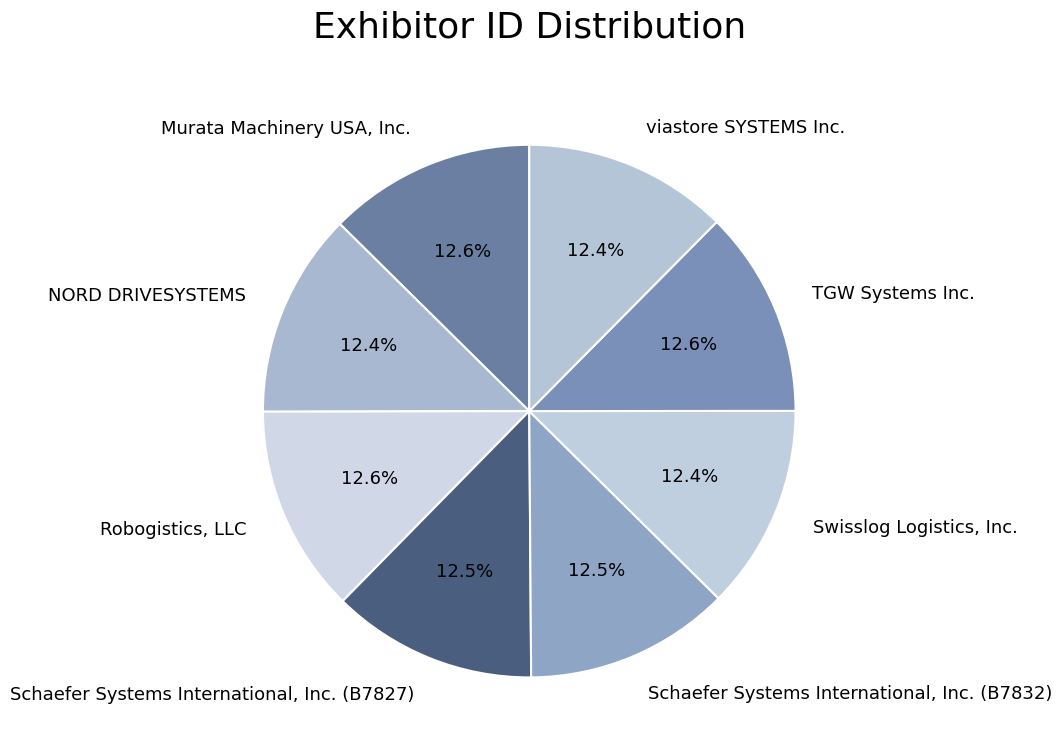

Does TGW Systems Inc. represent more than half of the total?

No